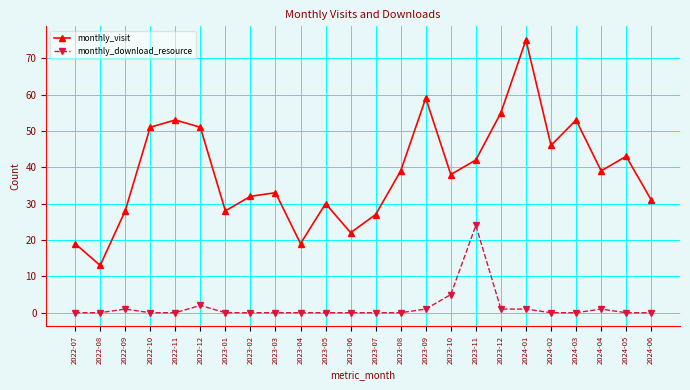

True or false: monthly_download_resource and monthly_visit intersect in this chart.

False